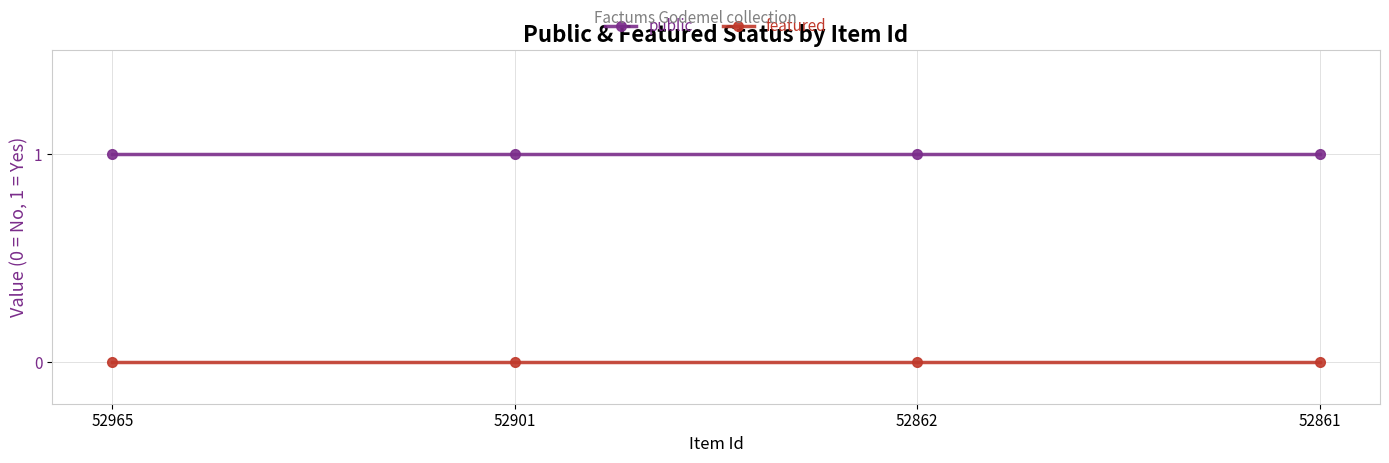

How many distinct data groups are displayed?

2